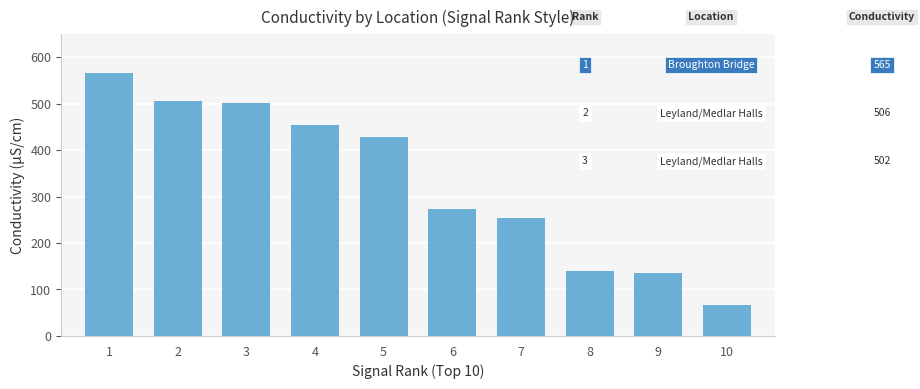

Are the bars horizontal?

No